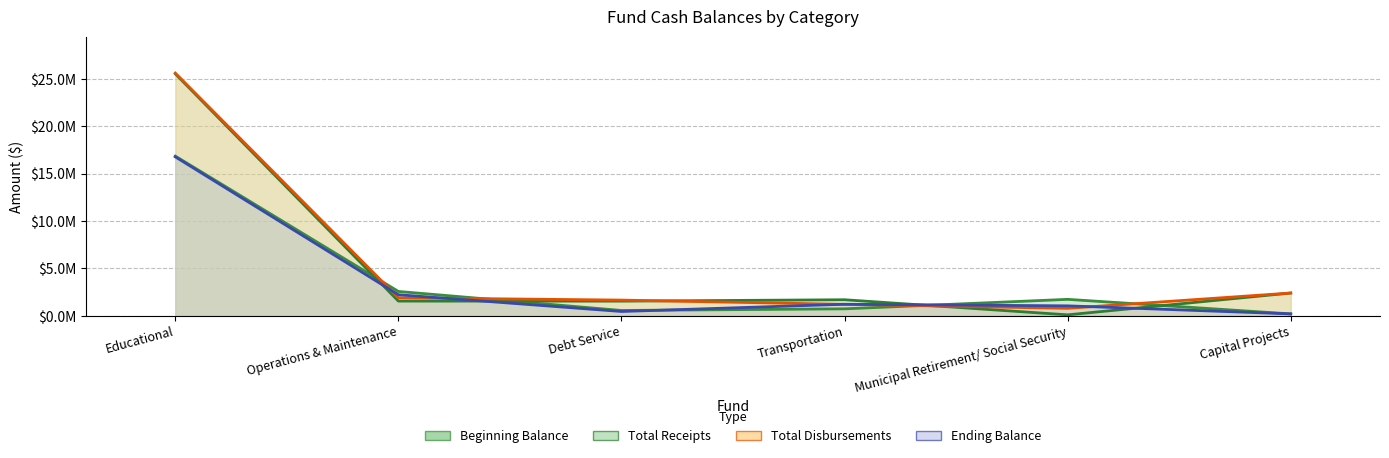

What is the average value of the Beginning Balance series?

3773870